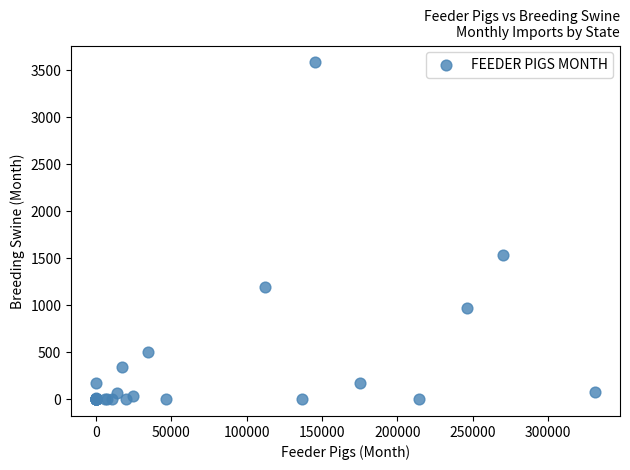

What Y value in the scatter plot is closest to 1791?

1533